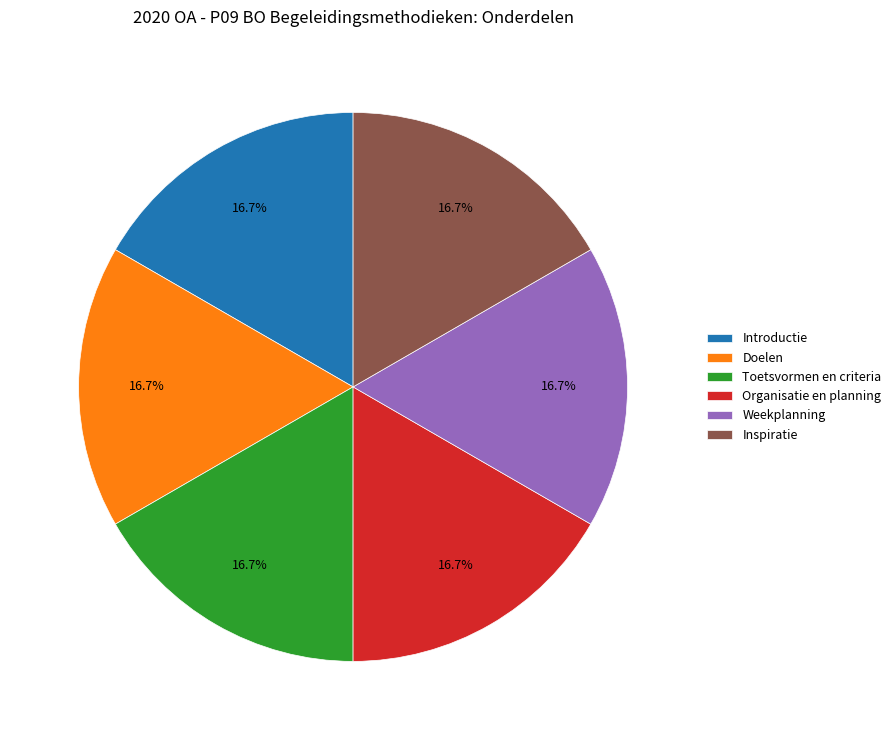

What percentage is the Organisatie en planning slice, to the nearest percent?

17%